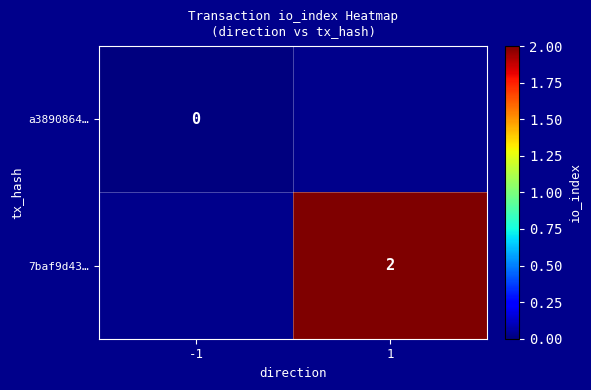

The value of 7baf9d43… at 1 is 2. True or false?

True